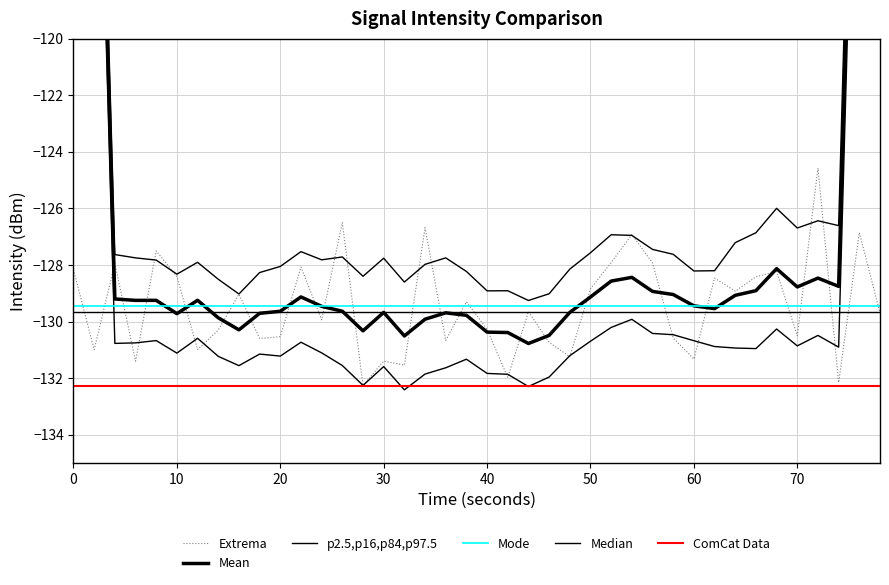

How many distinct data groups are displayed?

6